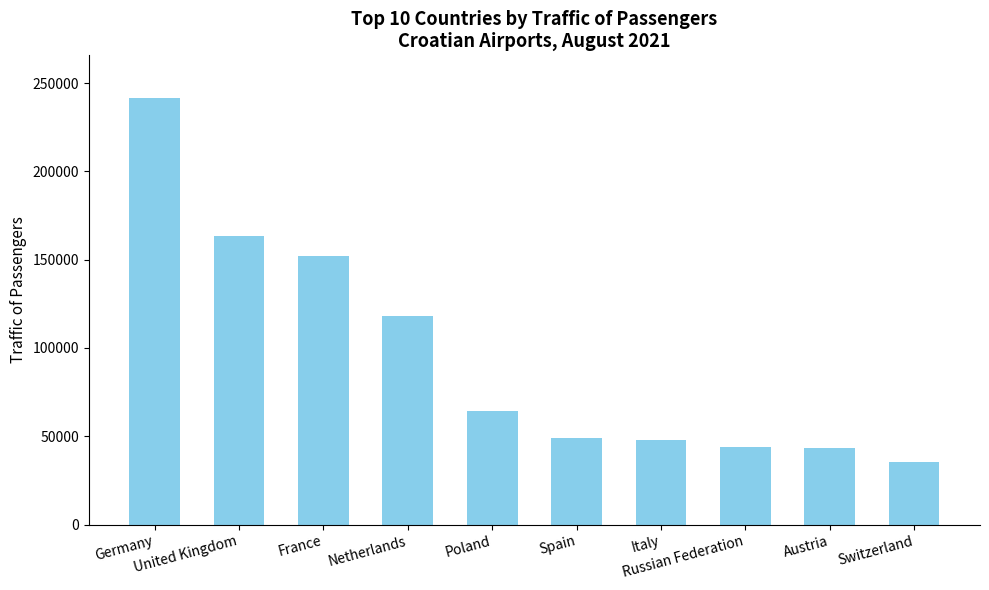

The value at Switzerland is 35688. True or false?

True